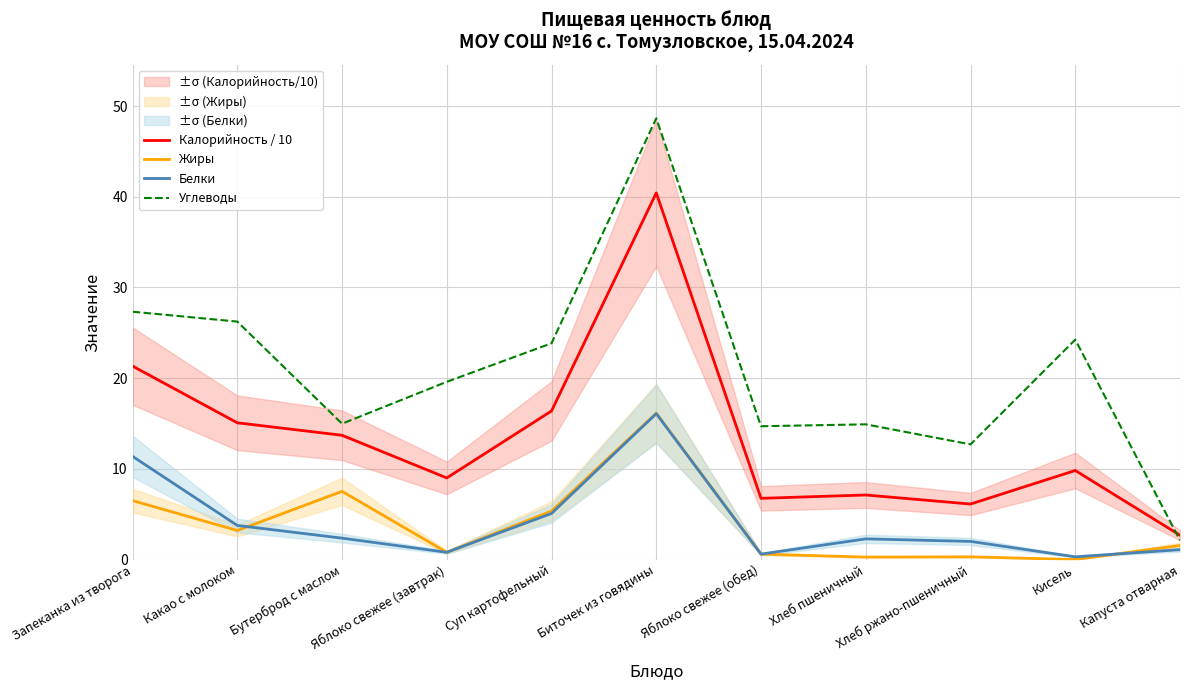

At how many categories does at least one series exceed 0?

11